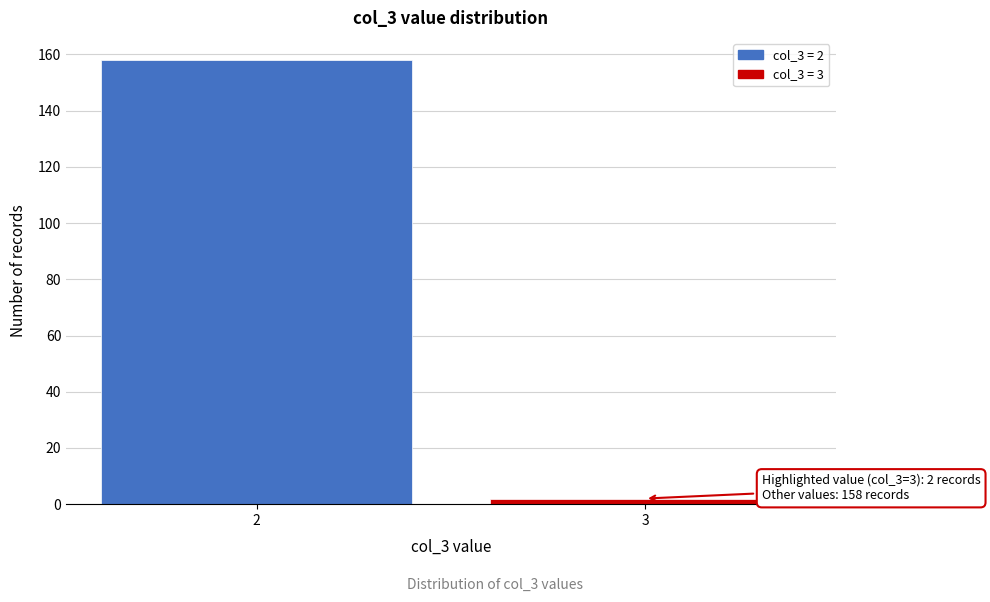

Reading left to right, what are all the values shown in this chart?

158	2